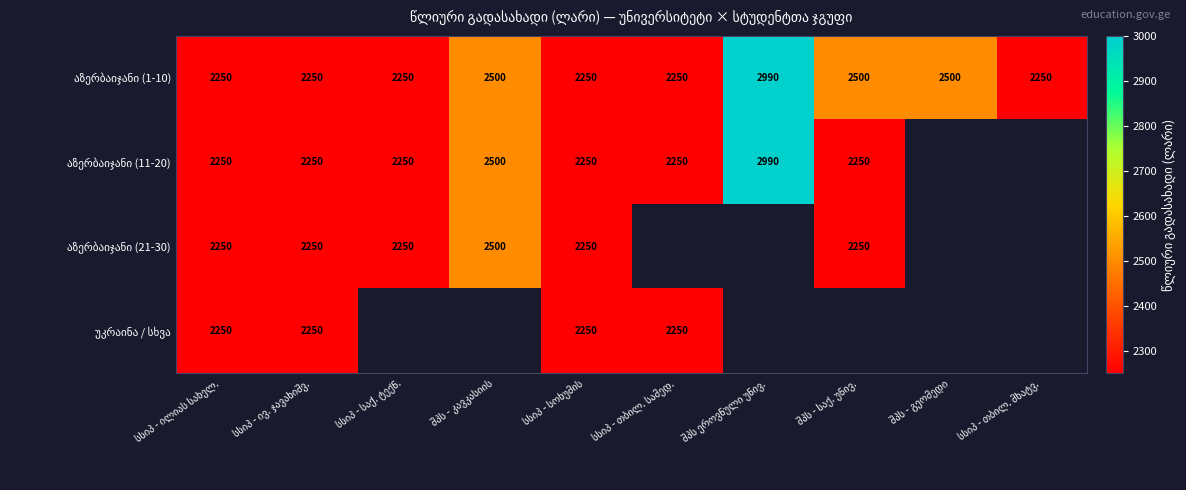

How many values in the აზერბაიჯანი (1-10) series exceed 2250?

4